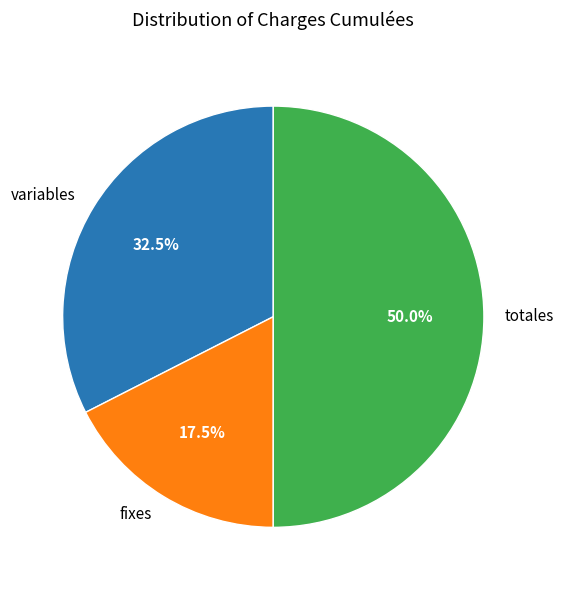

What is the ratio of the value at totales to the value at fixes?

2.9